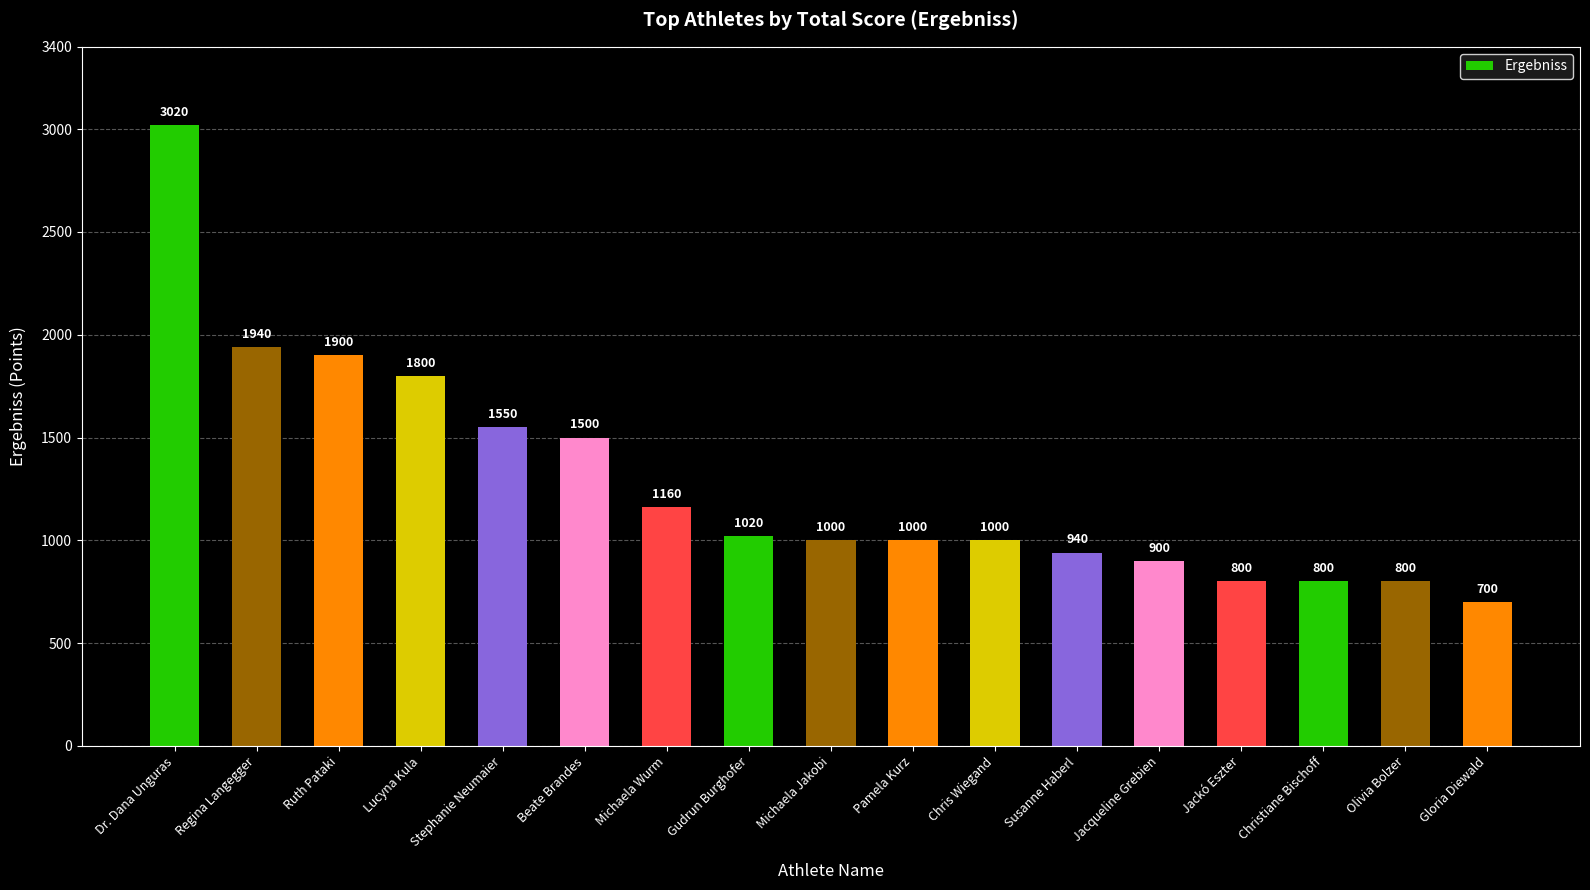

What is the label of the 8th bar from the left?

Gudrun Burghofer